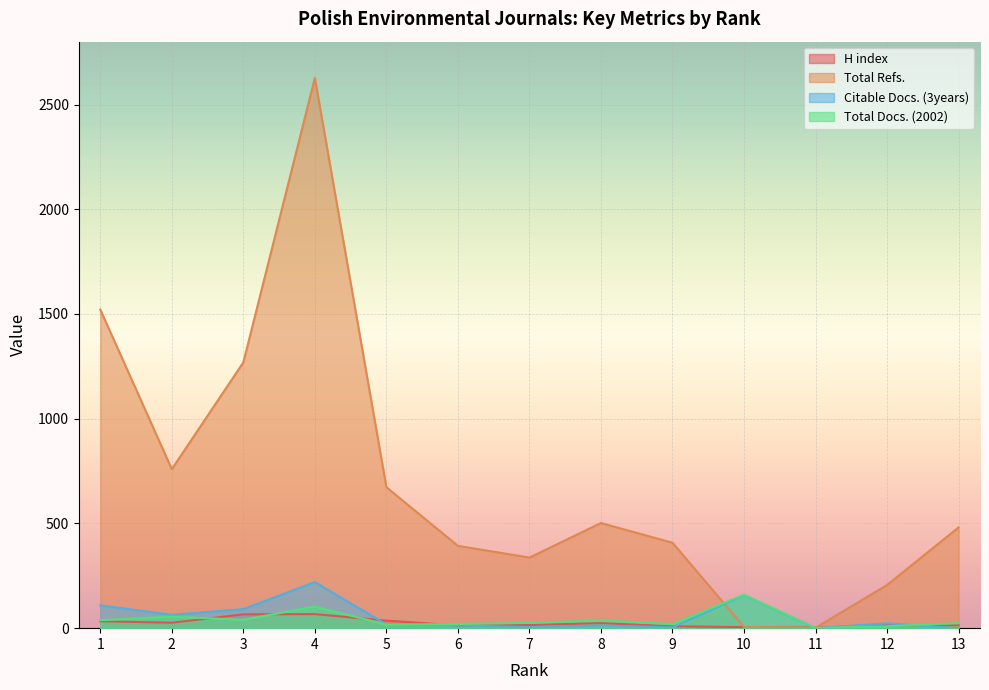

How many series are shown in this chart?

4